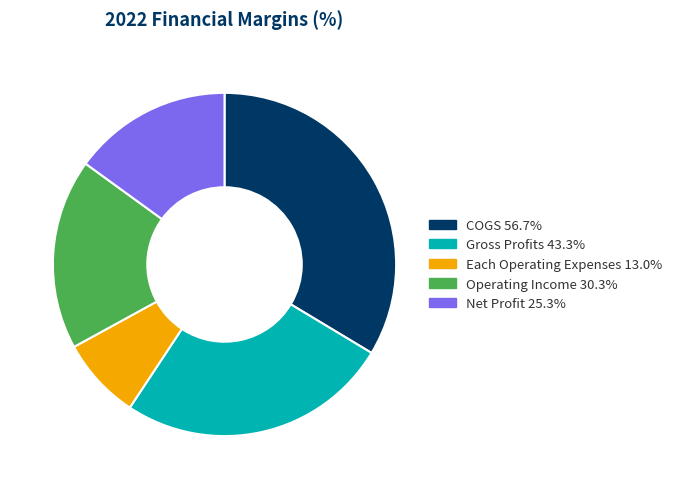

Which slice is the largest?

COGS